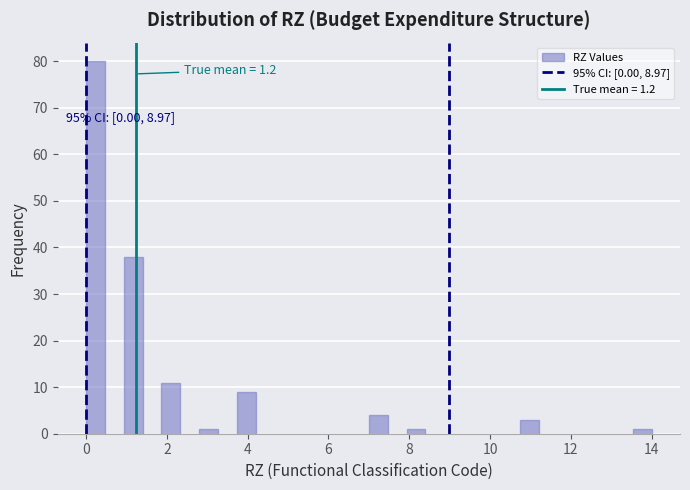

Around what value on the x-axis is the tallest bar? Give the approximate position of its centre, as read against the axis.

0.2